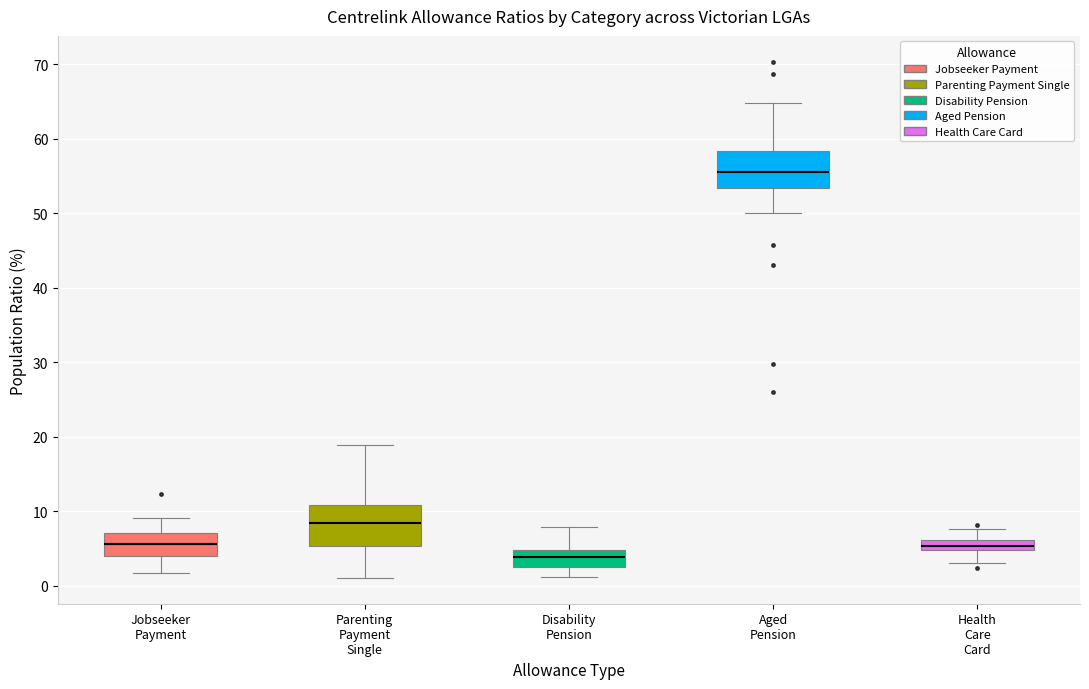

Where is the upper edge of the box for Jobseeker Payment on the y-axis? The values are not printed on the chart, so give them approximately, as read against the axis.

7